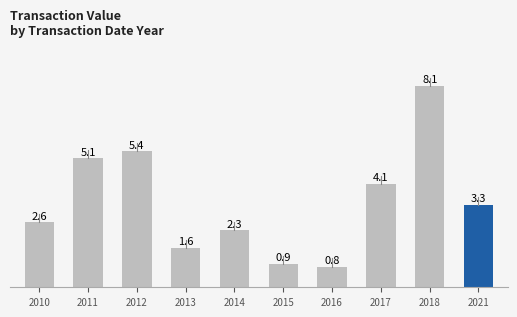

What is the average value?

3.4